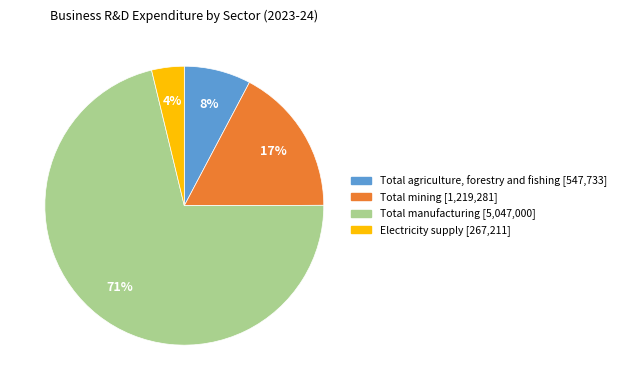

Count the number of slices in the pie.

4